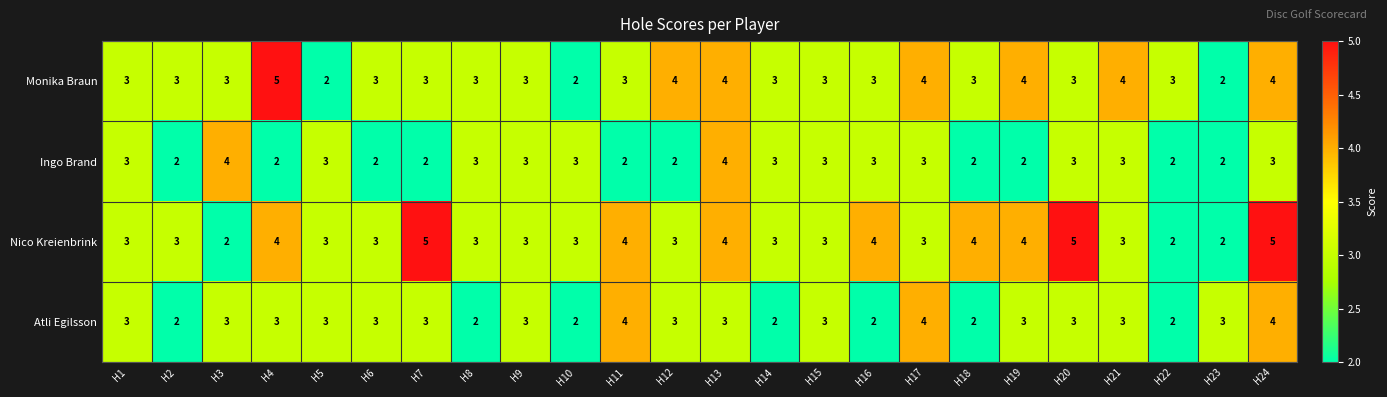

At which category is the sum across all series the highest?

H24